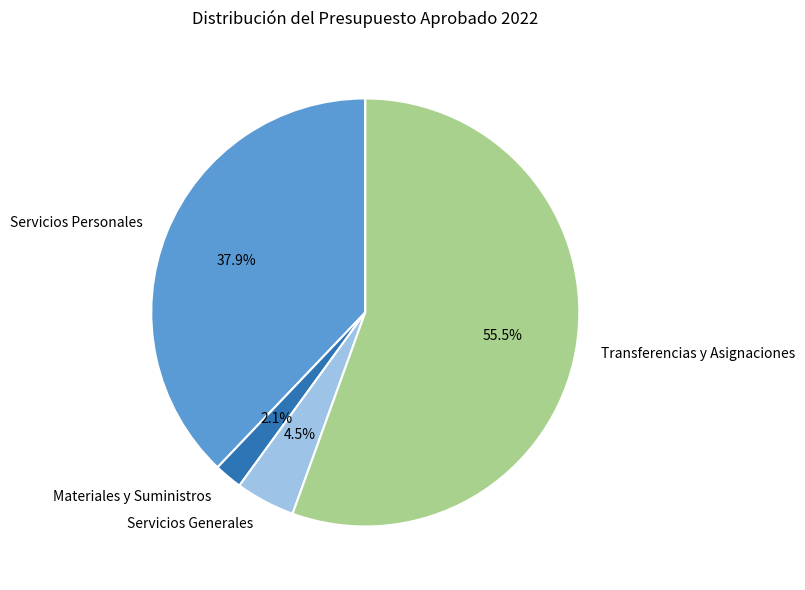

To the nearest percent, what is the difference between the Materiales y Suministros and Servicios Personales slice percentages?

36%